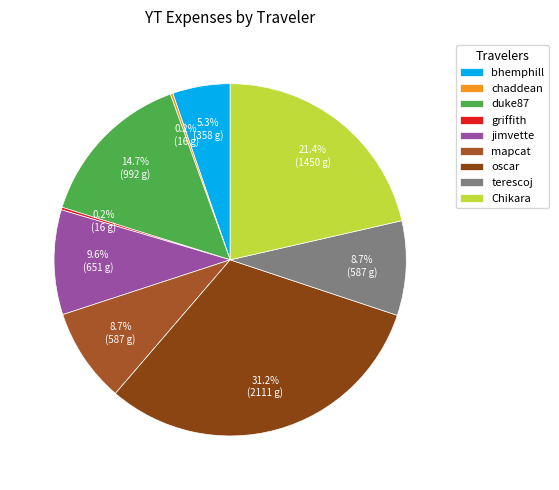

Does duke87 account for over 50% of the chart?

No